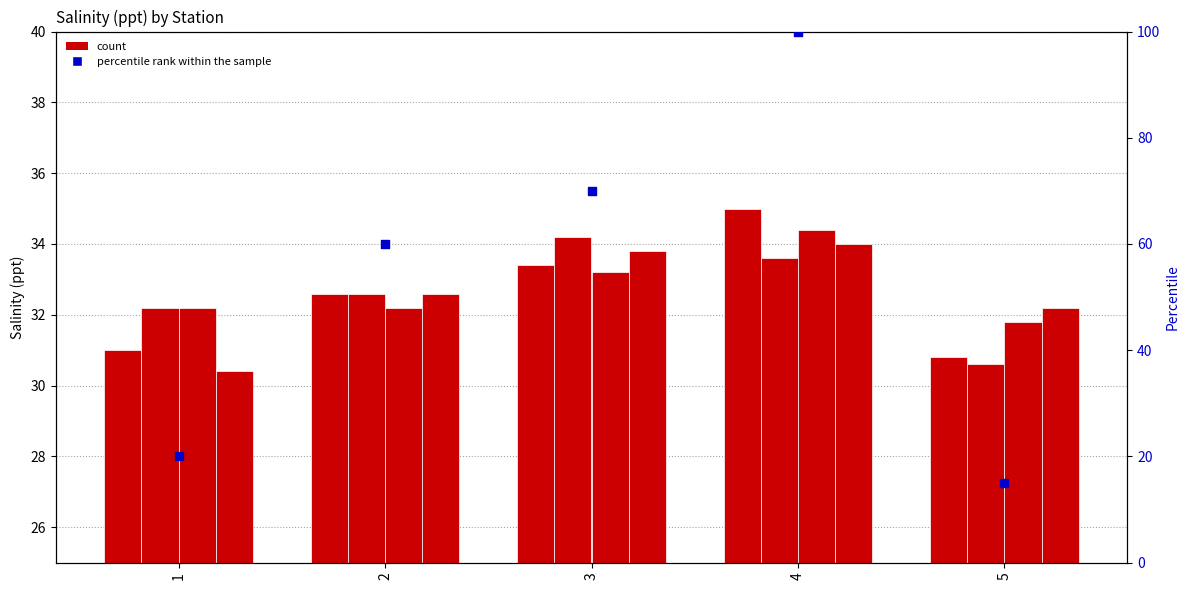

Which series has the largest Y range (max minus min)?

percentile rank within the sample